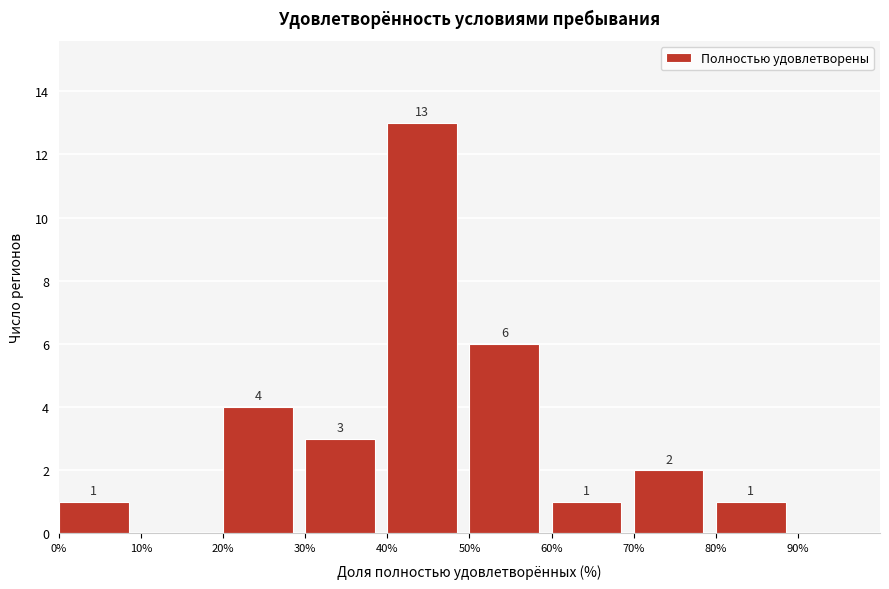

Which range on the x-axis has the tallest bar?

40 to 50